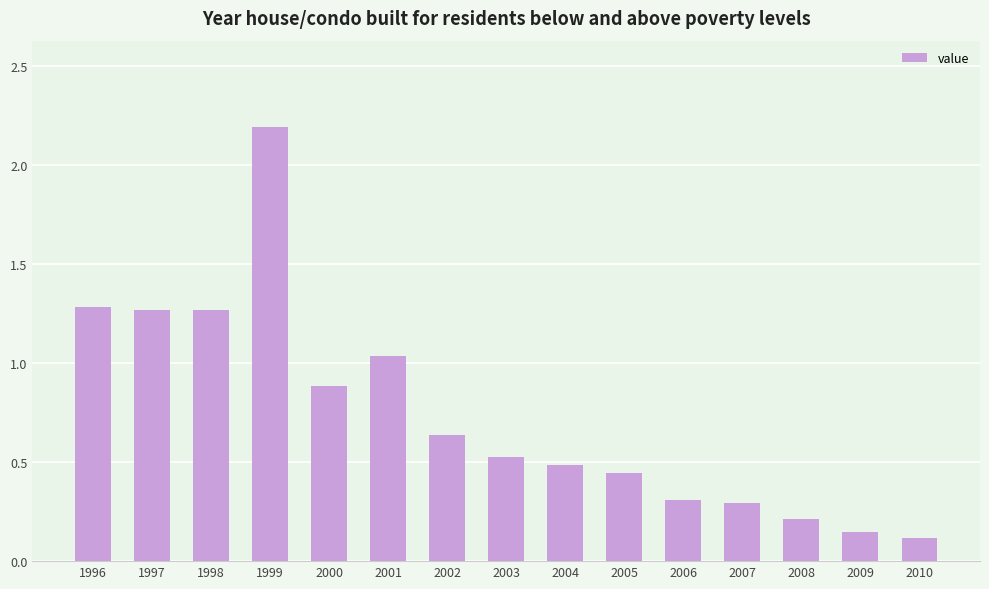

Which has a higher value, 2002 or 2003?

2002